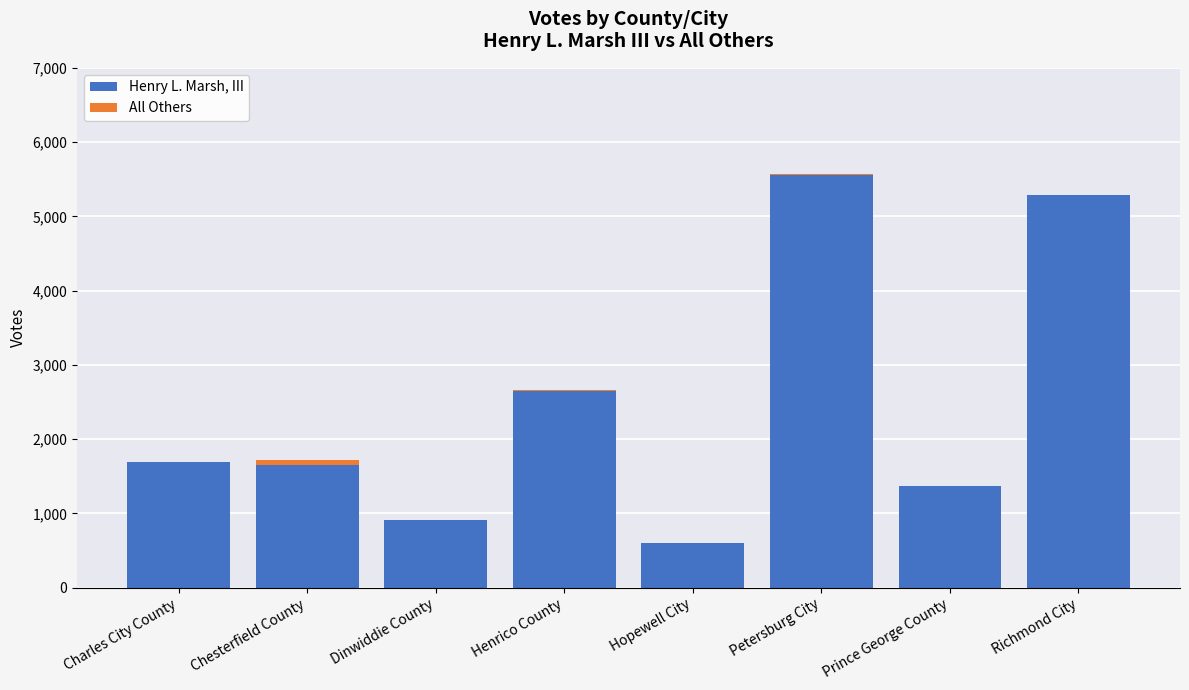

What is the sum of the Henry L. Marsh, III values at Richmond City and Chesterfield County?

6937